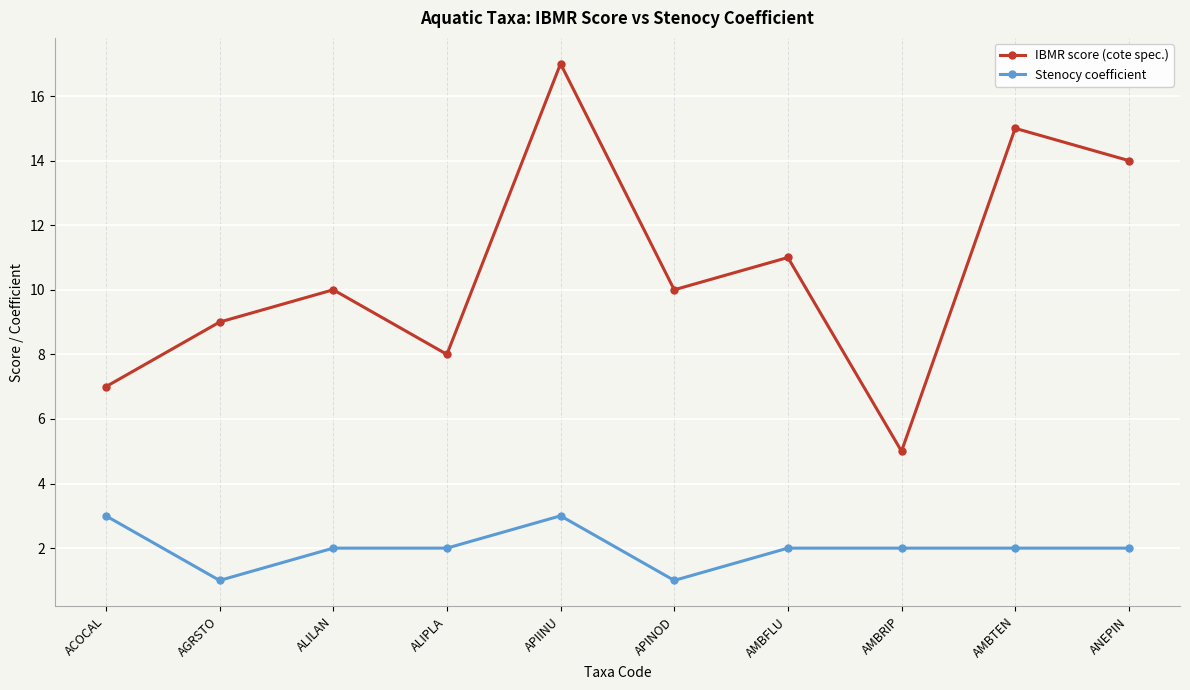

At ALIPLA, list the series in order from smallest to largest.

Stenocy coefficient, IBMR score (cote spec.)